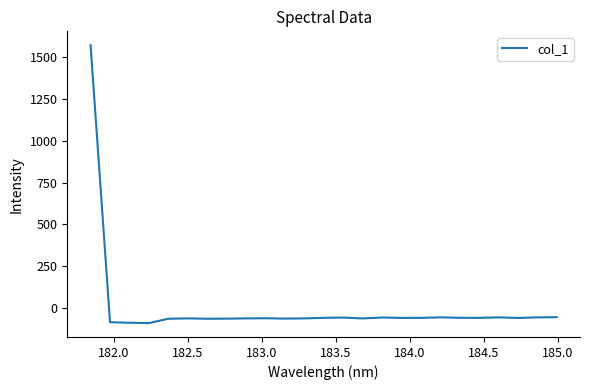

What is the difference between the maximum and minimum values?

1657.7